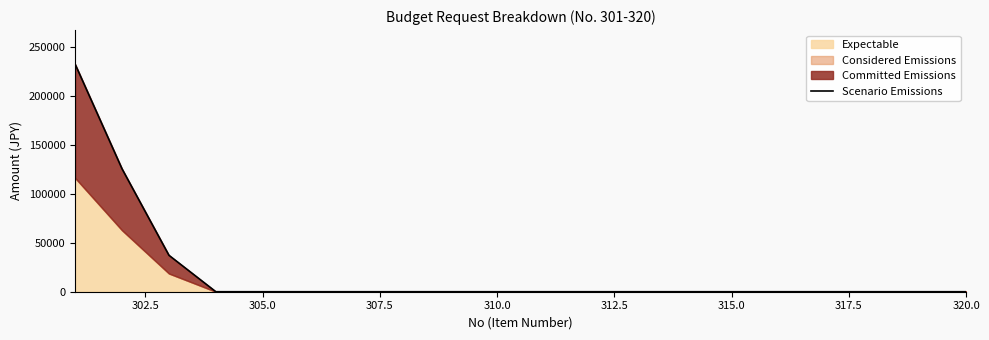

What is the greatest value displayed?

232000